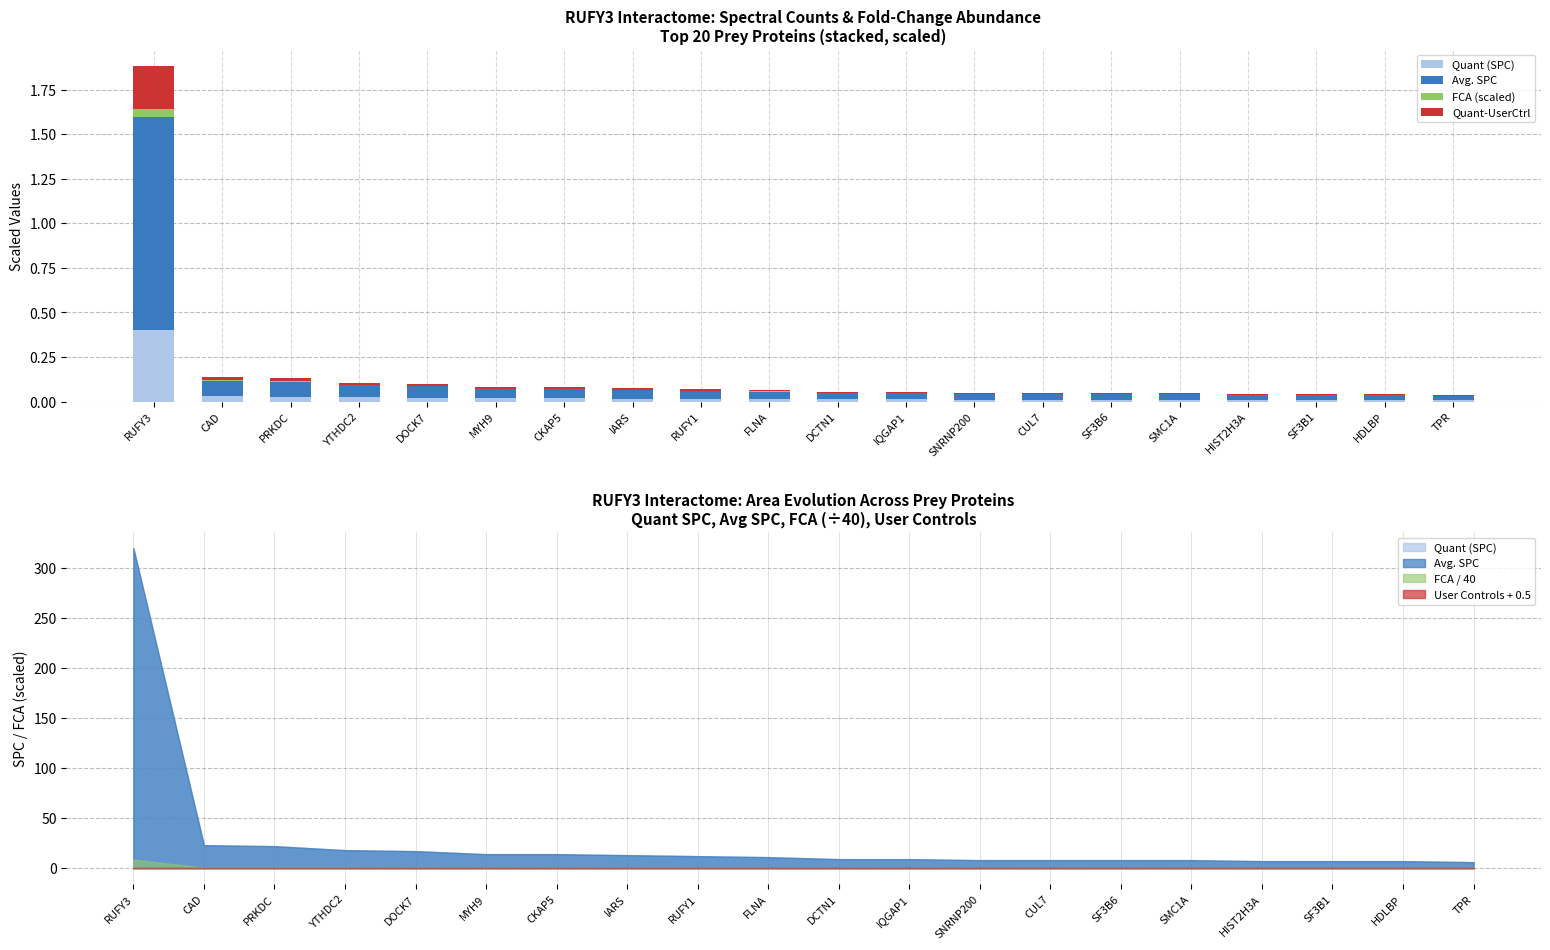

Which category has the lowest value across all series?

TPR